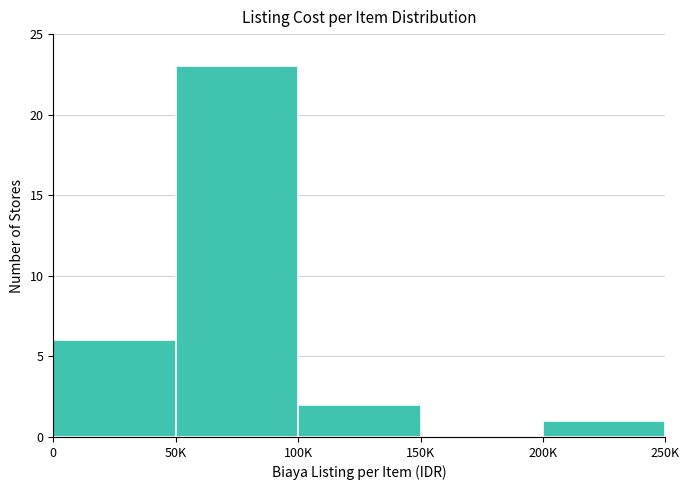

Reading right to left, what are all the values shown in this chart?

200K=1	150K=0	100K=2	50K=23	0=6